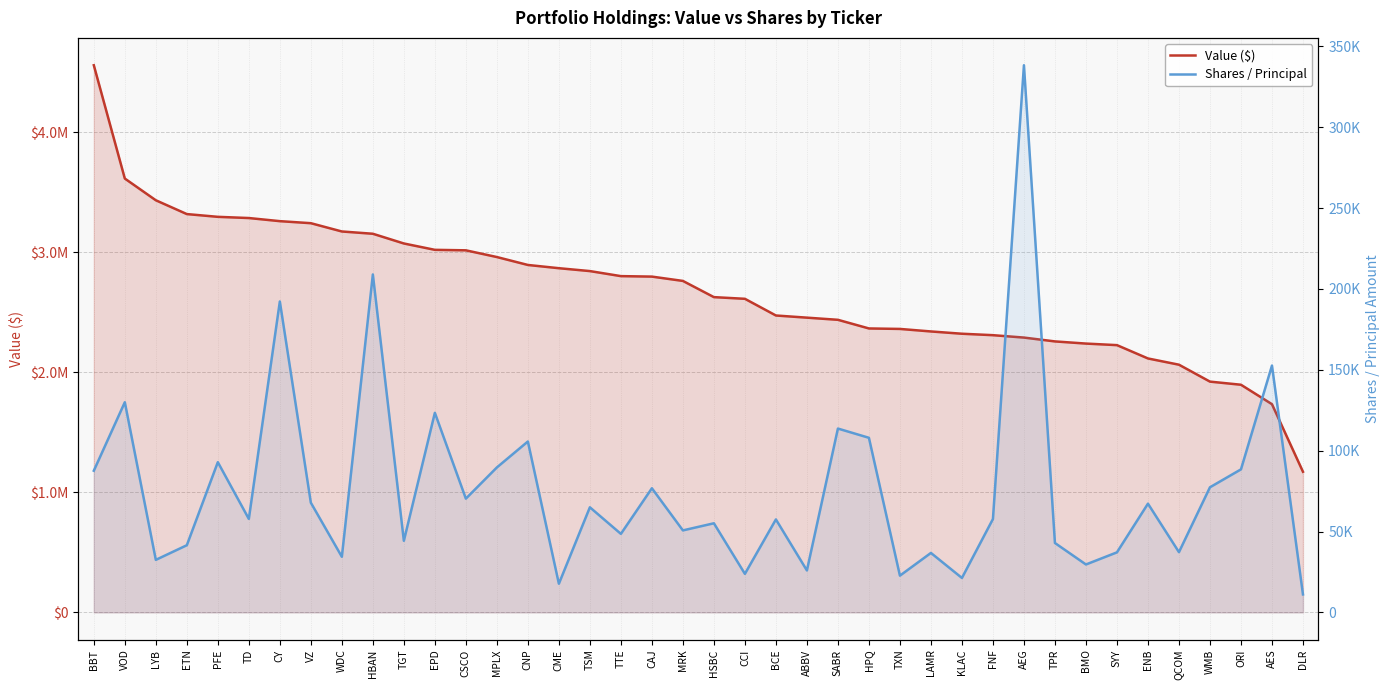

How many series are shown in this chart?

2